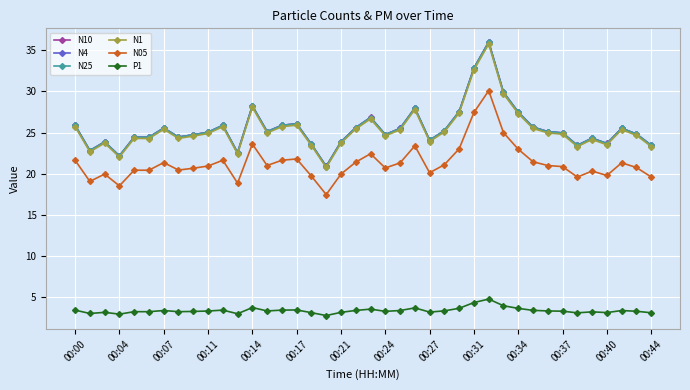

At how many categories does at least one series exceed 10?

40